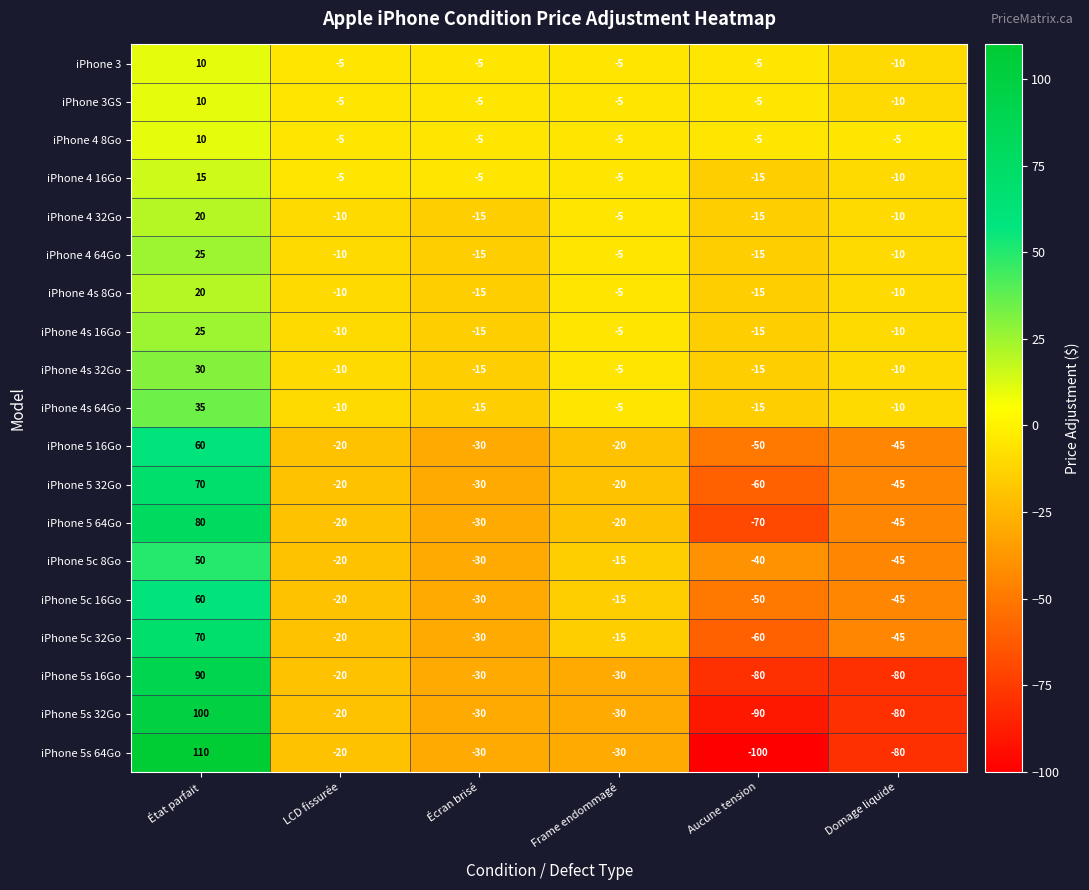

What is the average value of the iPhone 5s 64Go series?

-25